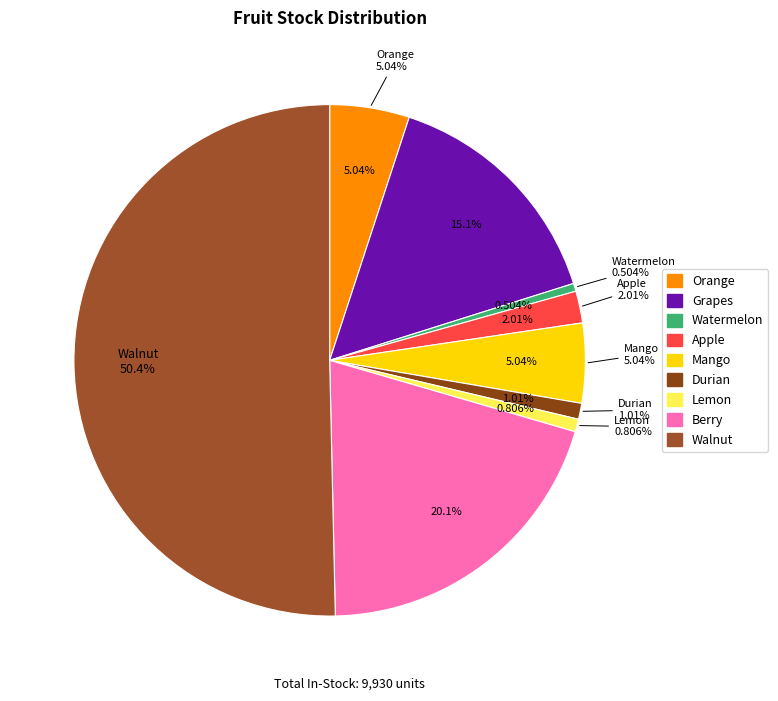

How many slices are in this pie chart?

9